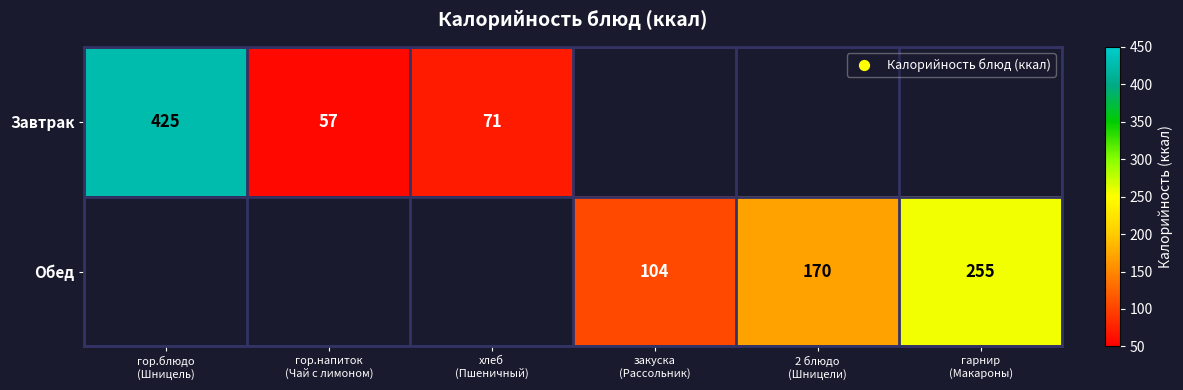

Rank the series at хлеб (Пшеничный) from highest to lowest value.

Завтрак, Обед